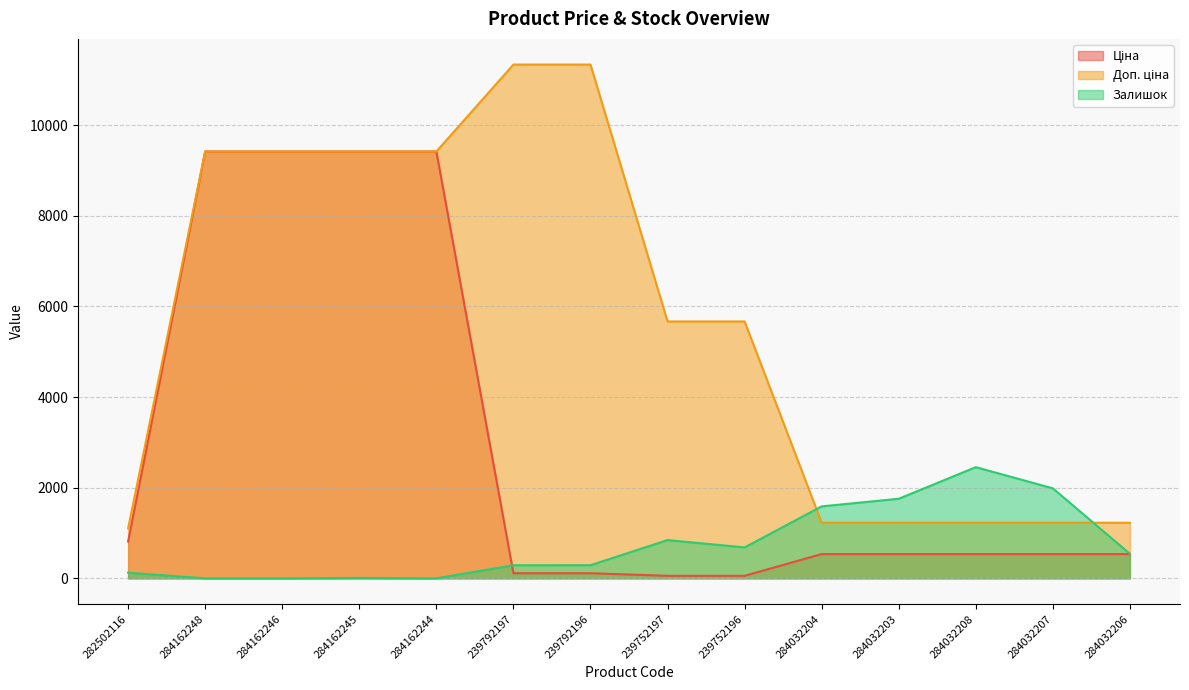

What is the maximum value for Залишок?

2453.0